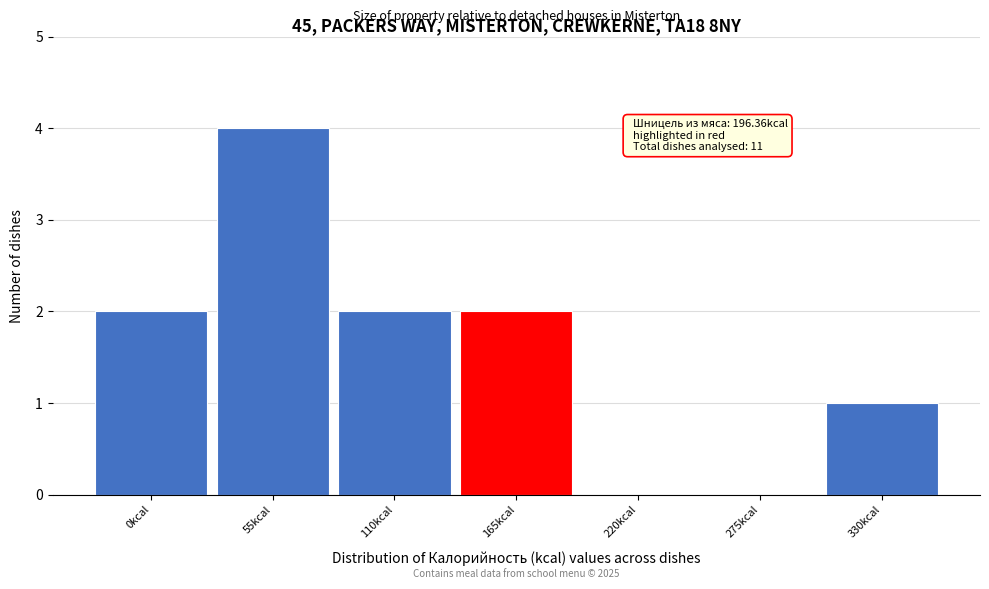

Reading left to right, list all the values displayed in this chart.

0kcal=2	55kcal=4	110kcal=2	165kcal=2	220kcal=0	275kcal=0	330kcal=1